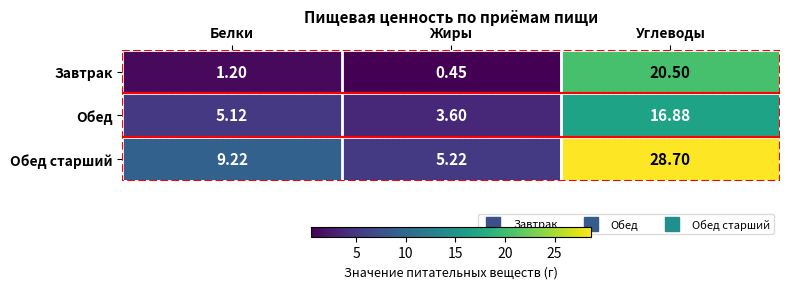

Where is Завтрак nearest to the value 10?

Белки